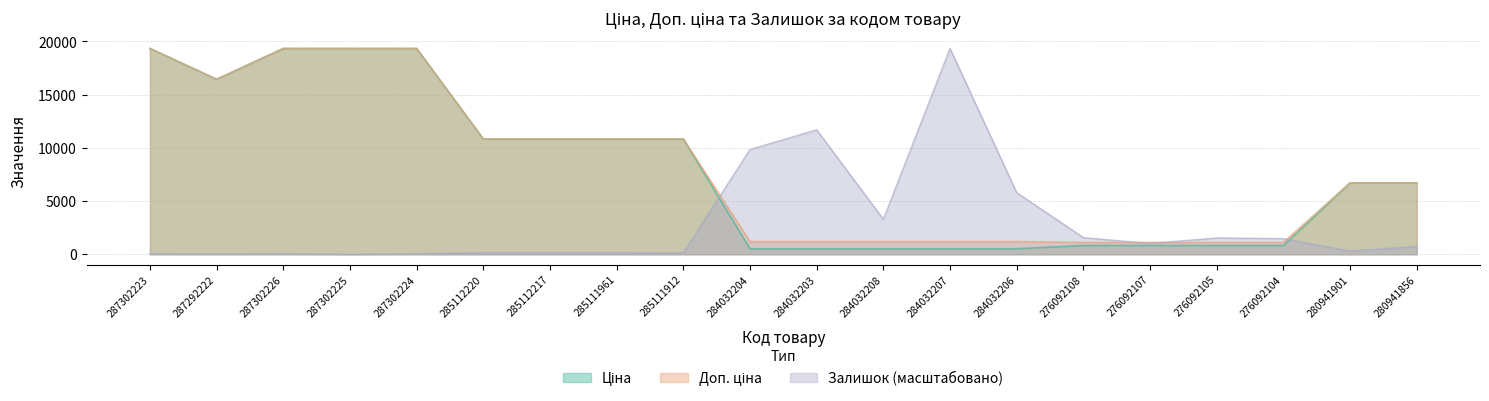

List the series in order of their peak value, highest first.

Ціна, Доп. ціна, Залишок